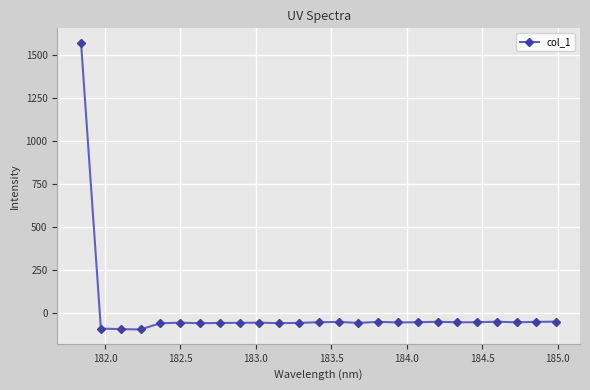

What is the difference between the maximum and minimum values?

1670.9